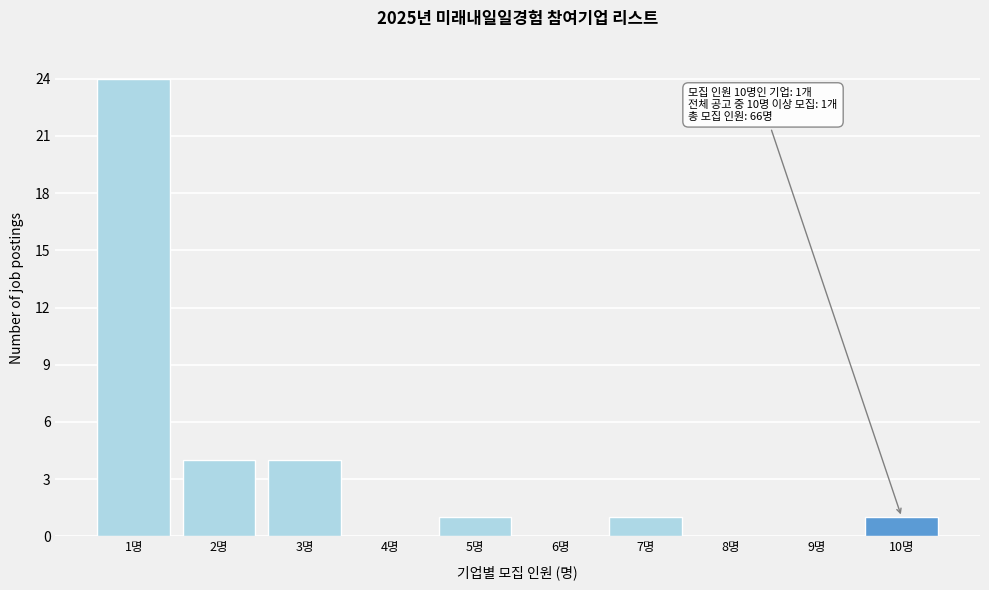

Reading right to left, list all the values displayed in this chart.

10명=1	9명=0	8명=0	7명=1	6명=0	5명=1	4명=0	3명=4	2명=4	1명=24